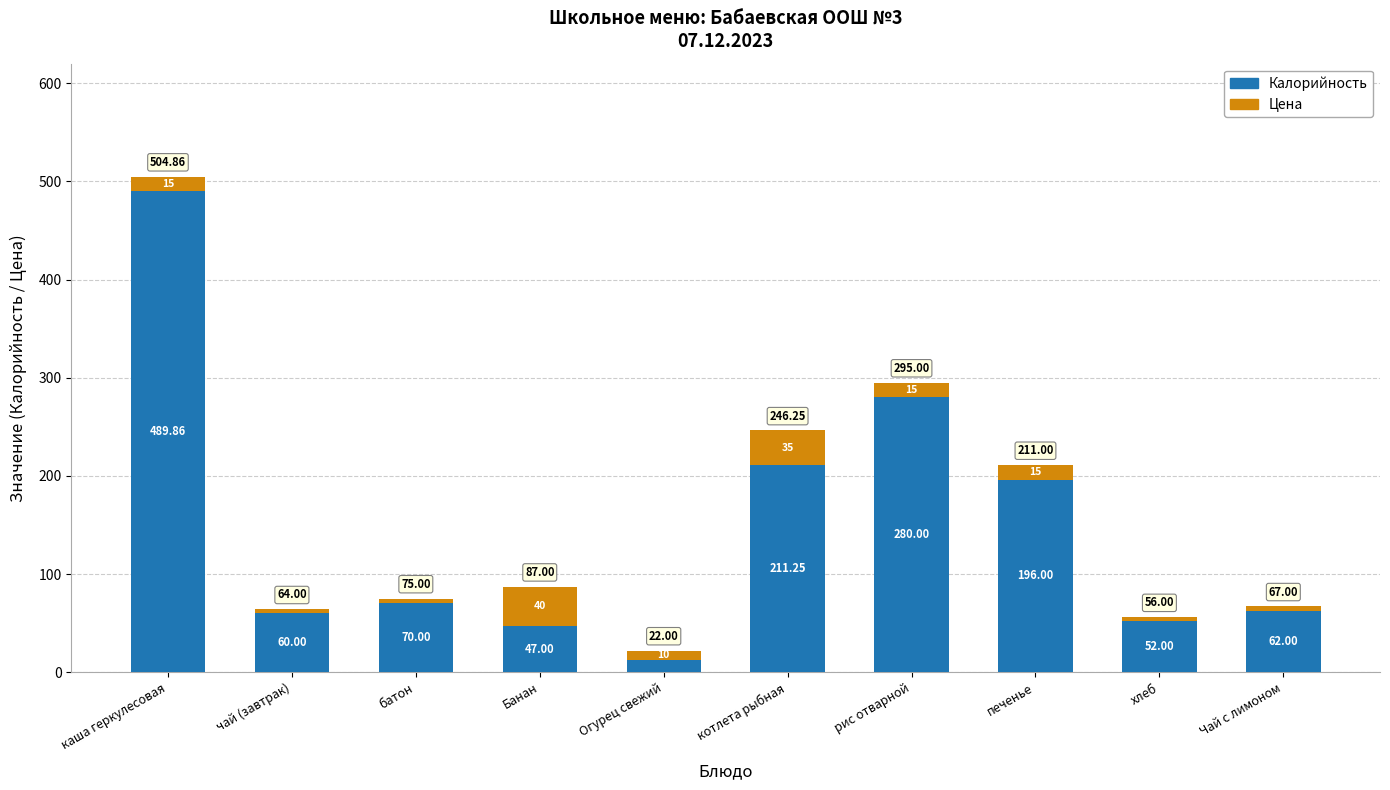

What is the difference between the maximum and minimum values in the Калорийность series?

477.9